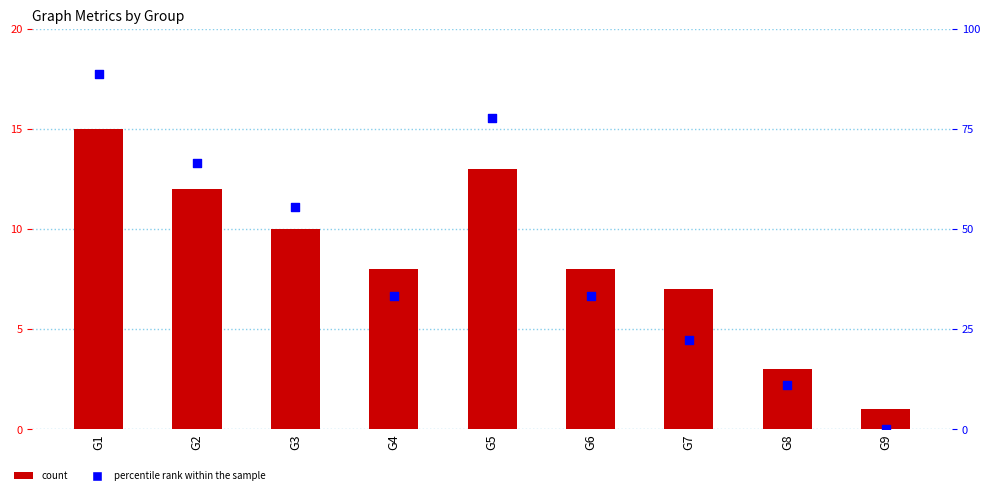

Which series has the largest Y range (max minus min)?

percentile rank within the sample